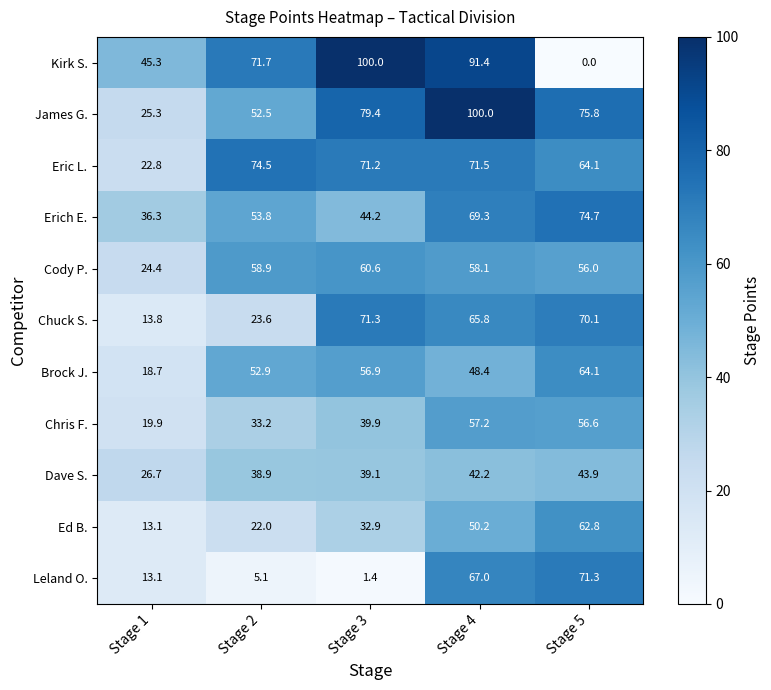

What is the approximate value of Ed B. at Stage 1?

13.1